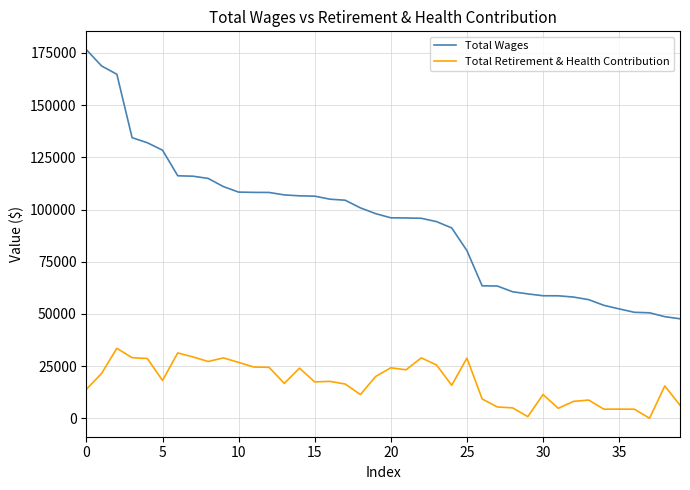

Count the number of categories in the chart.

40